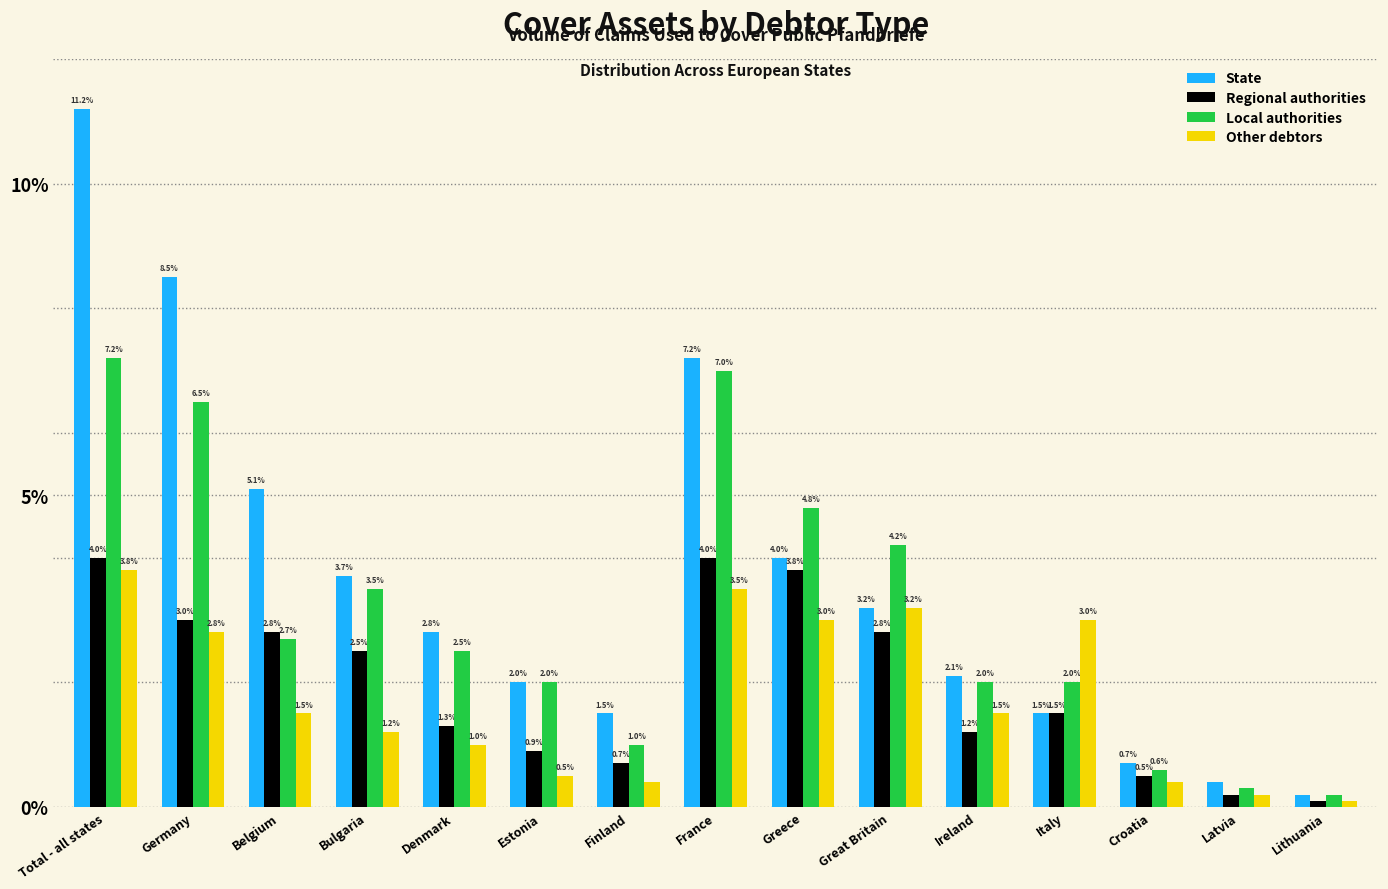

Reading left to right, list all the values displayed in this chart.

State: Total - all states=11.2	Germany=8.5	Belgium=5.1	Bulgaria=3.7	Denmark=2.8	Estonia=2.0	Finland=1.5	France=7.2	Greece=4.0	Great Britain=3.2	Ireland=2.1	Italy=1.5	Croatia=0.7	Latvia=0.4	Lithuania=0.2
Regional authorities: Total - all states=4.0	Germany=3.0	Belgium=2.8	Bulgaria=2.5	Denmark=1.3	Estonia=0.9	Finland=0.7	France=4.0	Greece=3.8	Great Britain=2.8	Ireland=1.2	Italy=1.5	Croatia=0.5	Latvia=0.2	Lithuania=0.1
Local authorities: Total - all states=7.2	Germany=6.5	Belgium=2.7	Bulgaria=3.5	Denmark=2.5	Estonia=2.0	Finland=1.0	France=7.0	Greece=4.8	Great Britain=4.2	Ireland=2.0	Italy=2.0	Croatia=0.6	Latvia=0.3	Lithuania=0.2
Other debtors: Total - all states=3.8	Germany=2.8	Belgium=1.5	Bulgaria=1.2	Denmark=1.0	Estonia=0.5	Finland=0.4	France=3.5	Greece=3.0	Great Britain=3.2	Ireland=1.5	Italy=3.0	Croatia=0.4	Latvia=0.2	Lithuania=0.1